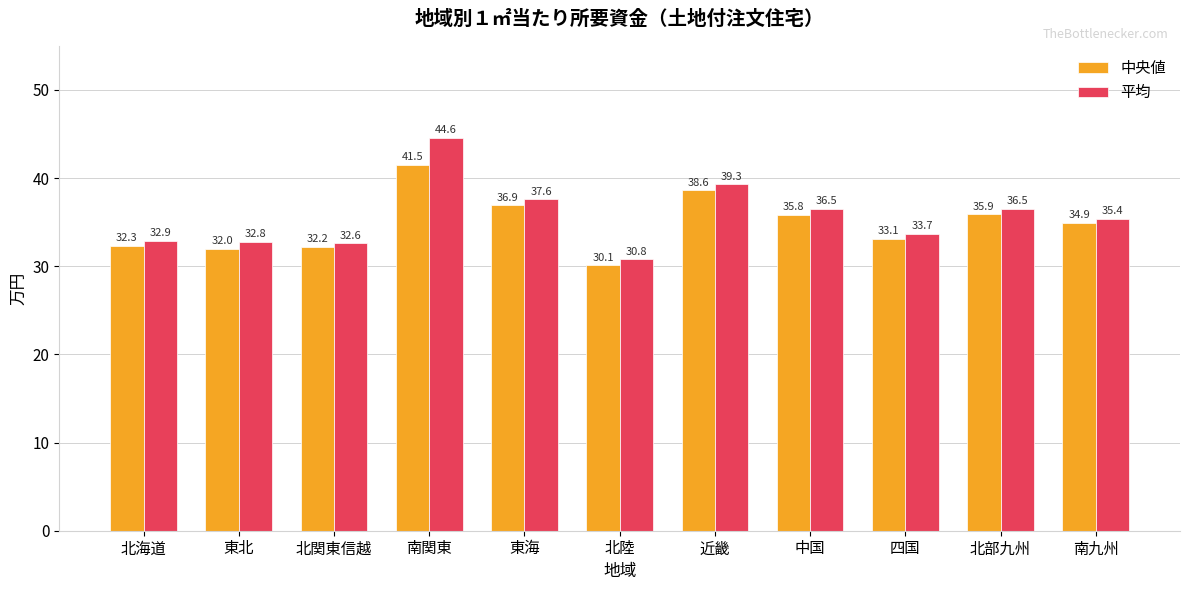

Which series has the largest range (max minus min)?

平均